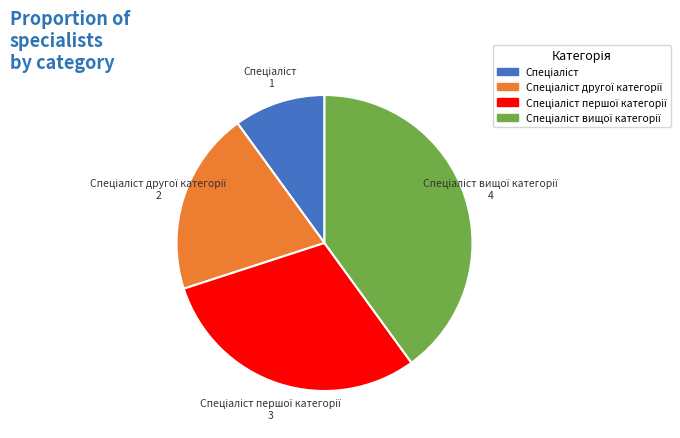

Is there a majority slice in this chart?

No